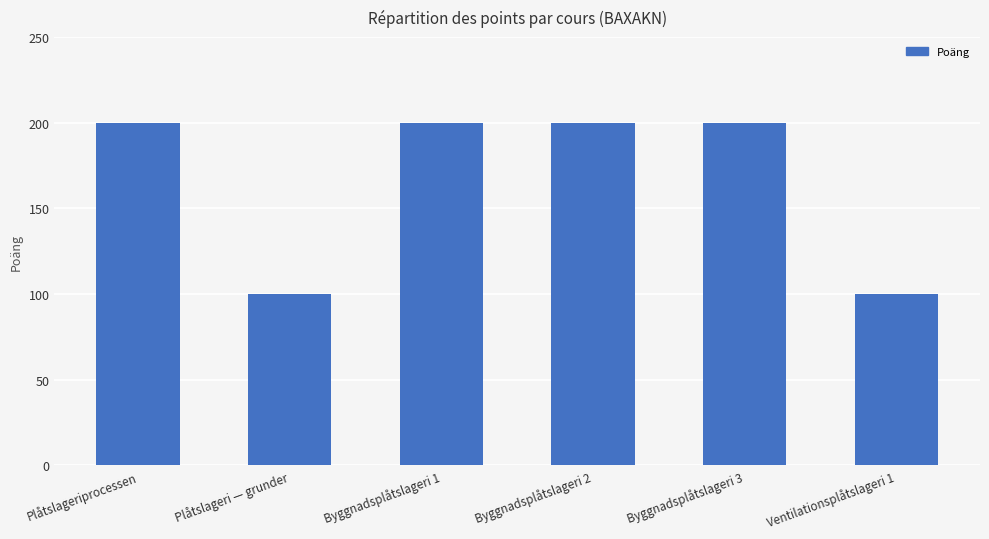

The chart shows a value of 200 at Byggnadsplåtslageri 3. True or false?

True